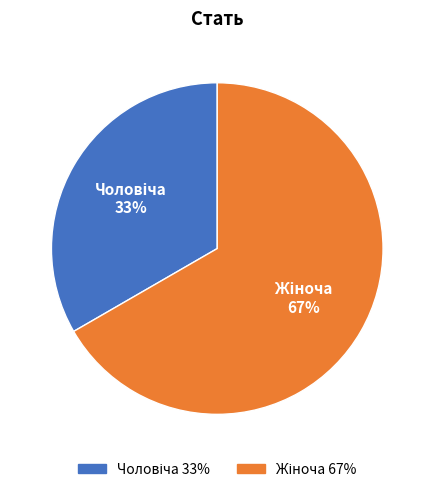

Is there a majority slice in this chart?

Yes